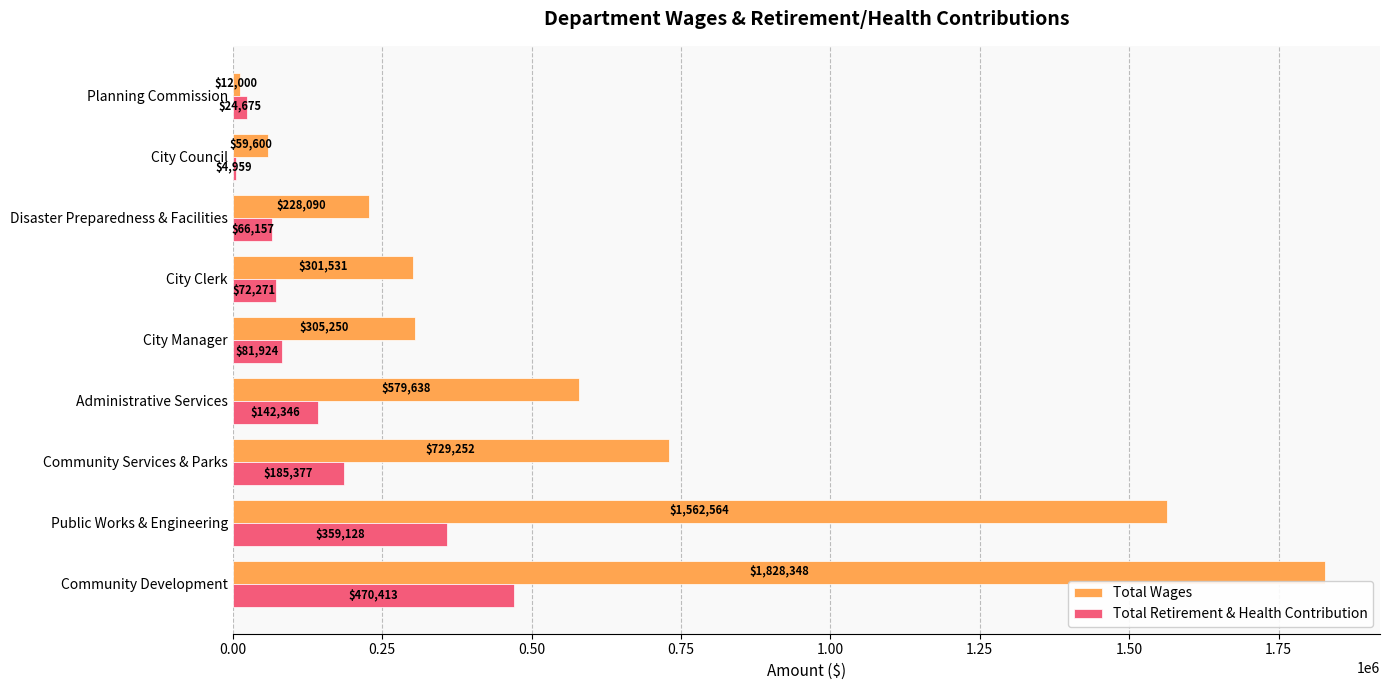

The value of Total Retirement & Health Contribution at Public Works & Engineering is 629258.0. True or false?

False